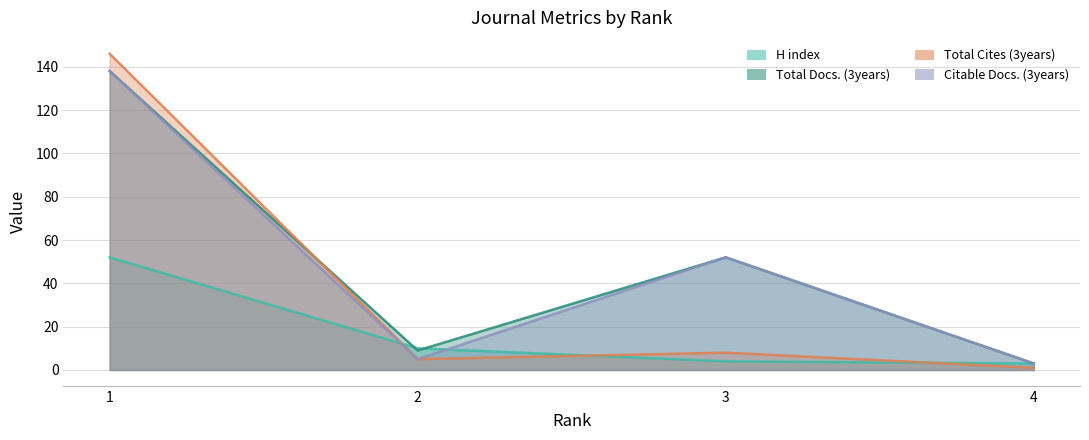

How many data points in Total Cites (3years) are less than 8?

2